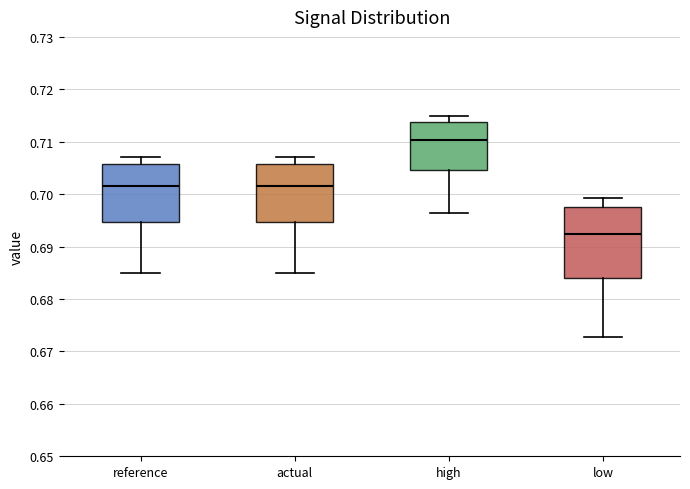

Which box has the highest median line?

high